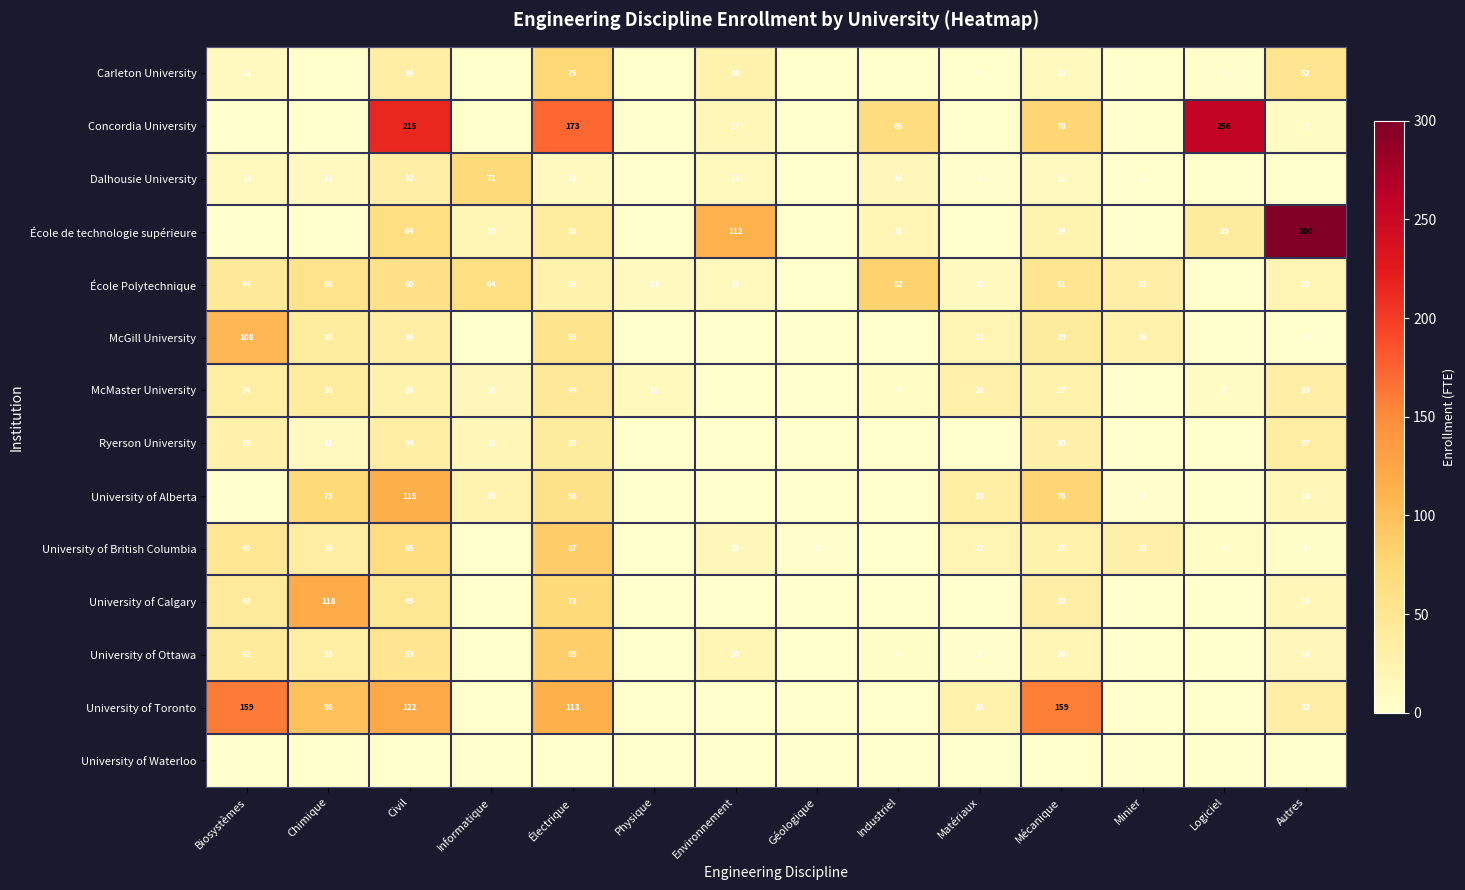

Is it true that McGill University equals 24 at Chimique?

False